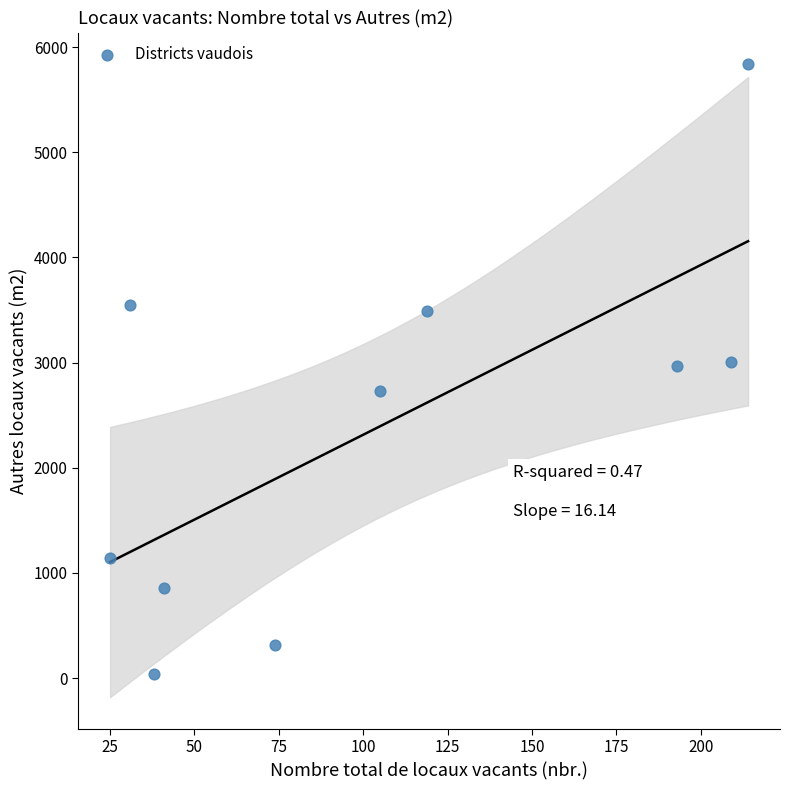

What is the range of Y values (max minus min)?

5798